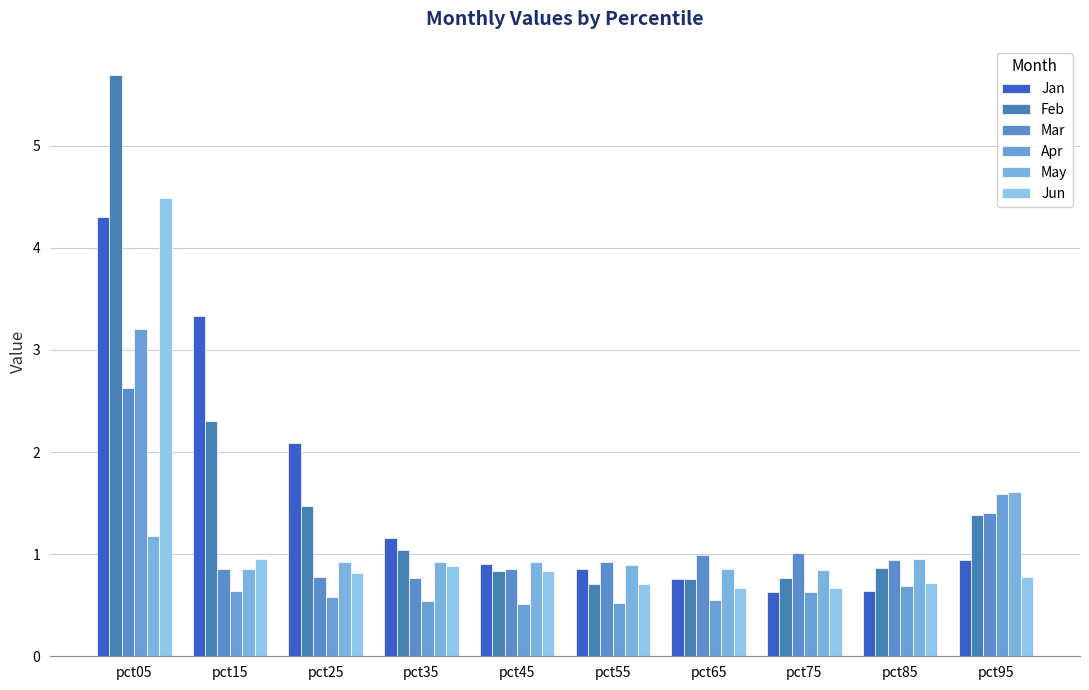

True or false: May has a value of 0.9 at pct25.

True